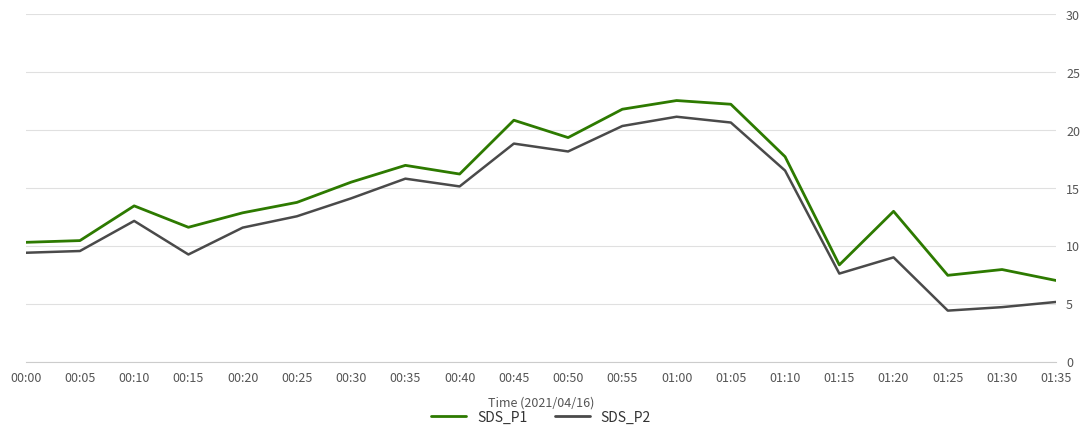

Between 01:10 and 01:30, which series saw the biggest shift?

SDS_P2